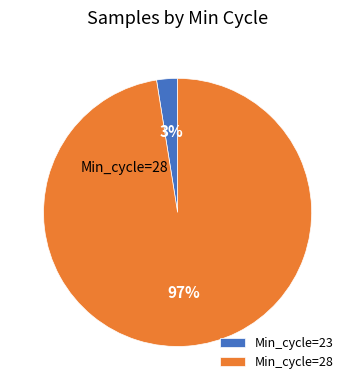

The Min_cycle=28 slice represents 97% of the pie. True or false?

True